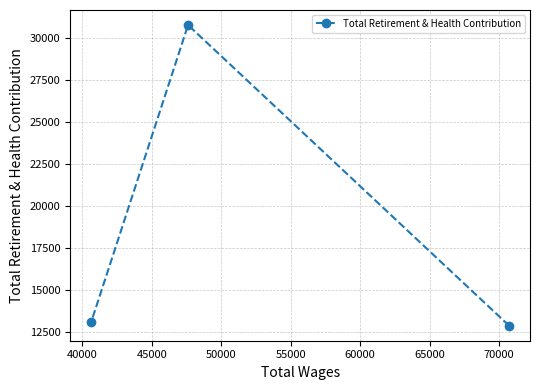

What is the maximum value shown in the chart?

30784